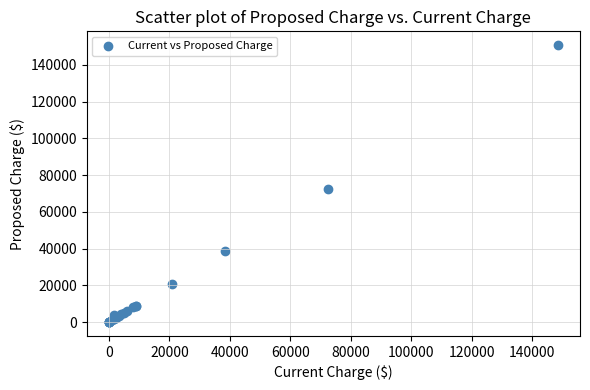

What Y value in the scatter plot is closest to 75395?

72292.5